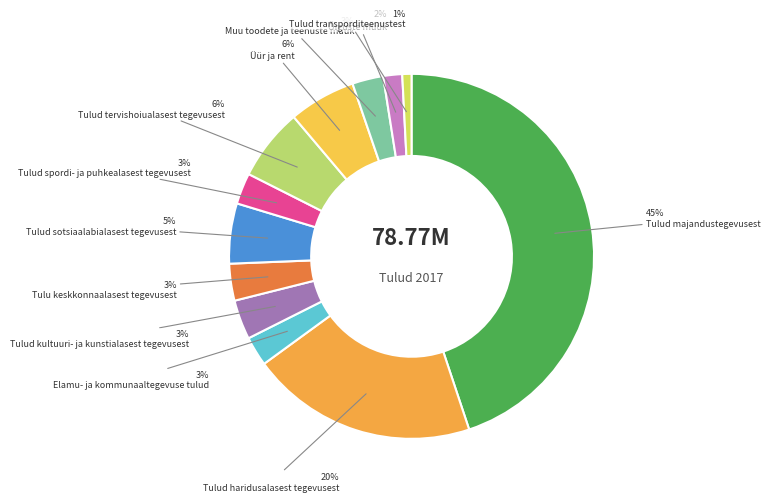

The Üür ja rent slice represents 1% of the pie. True or false?

False